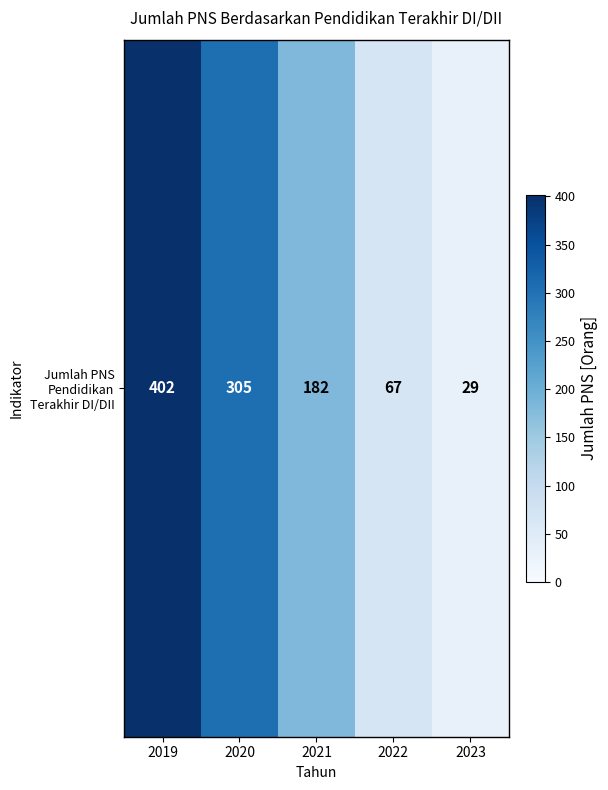

What is the difference between the maximum and minimum values?

373